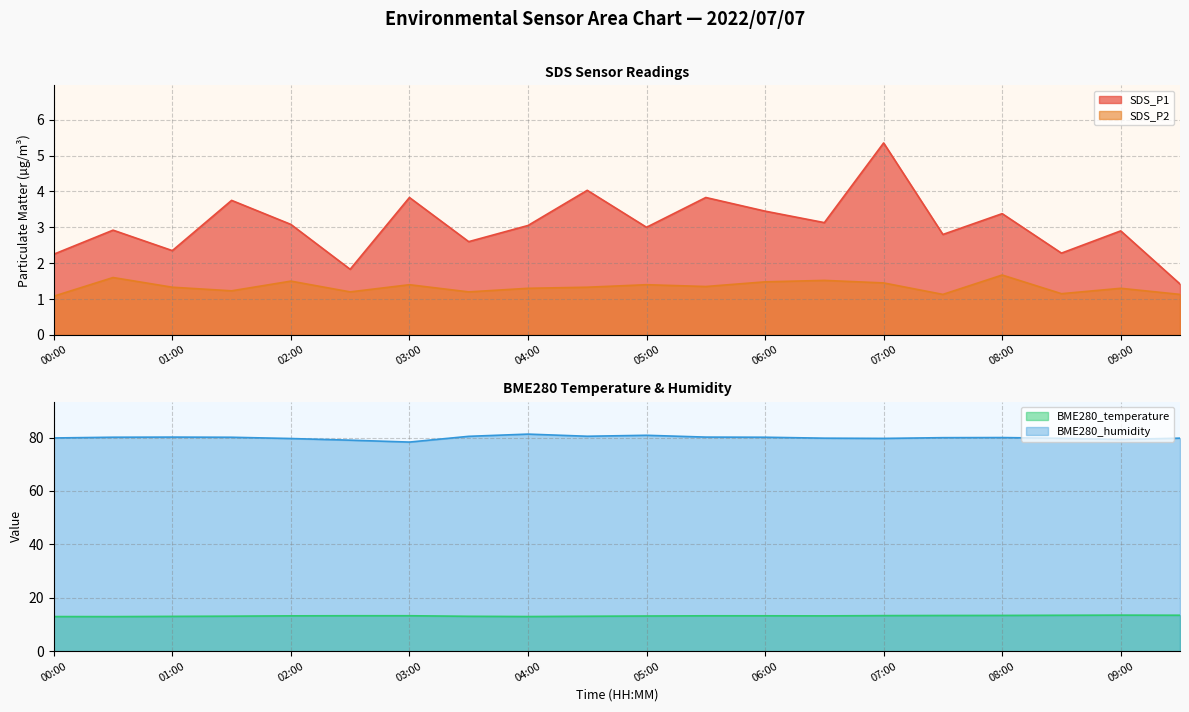

At 08:00, list the series in order from smallest to largest.

SDS_P2, SDS_P1, BME280_temperature, BME280_humidity